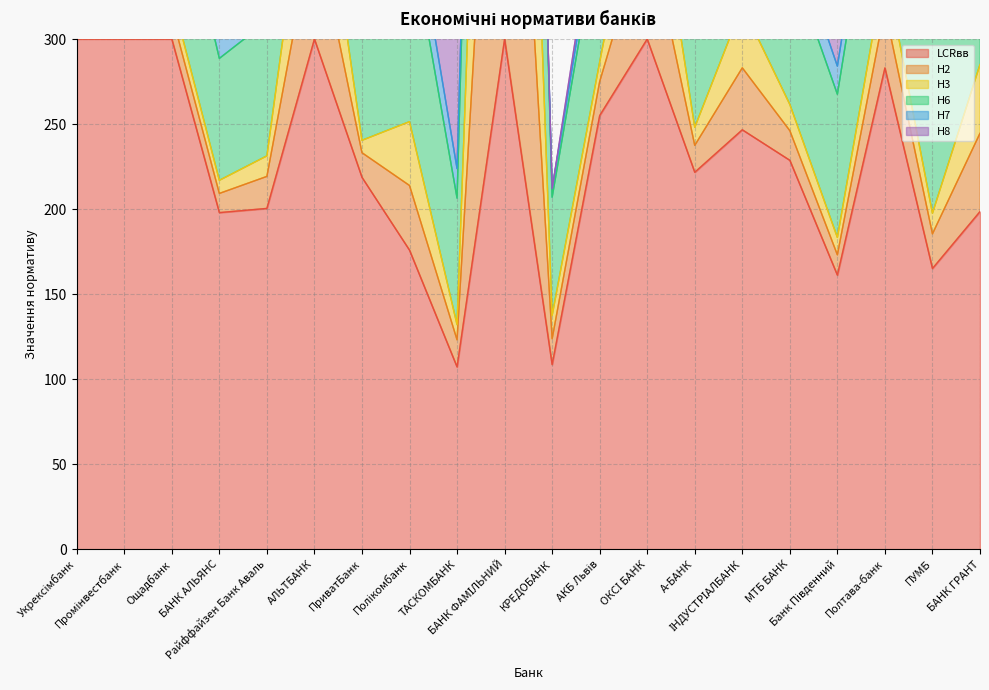

In LCRвв, how many points are lower than both neighbors (excluding endpoints)?

6